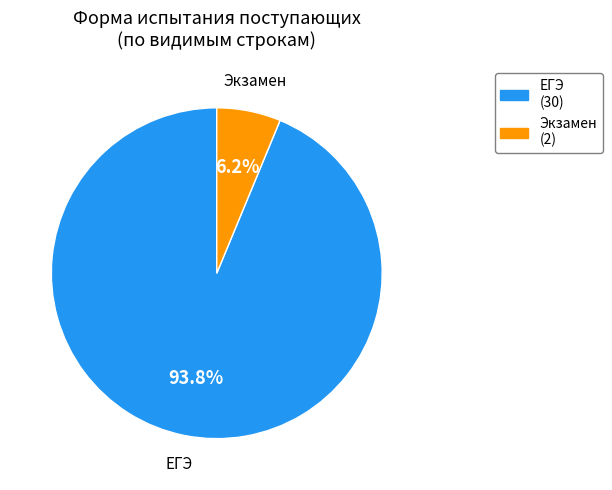

Is there any slice that represents more than half of the pie?

Yes